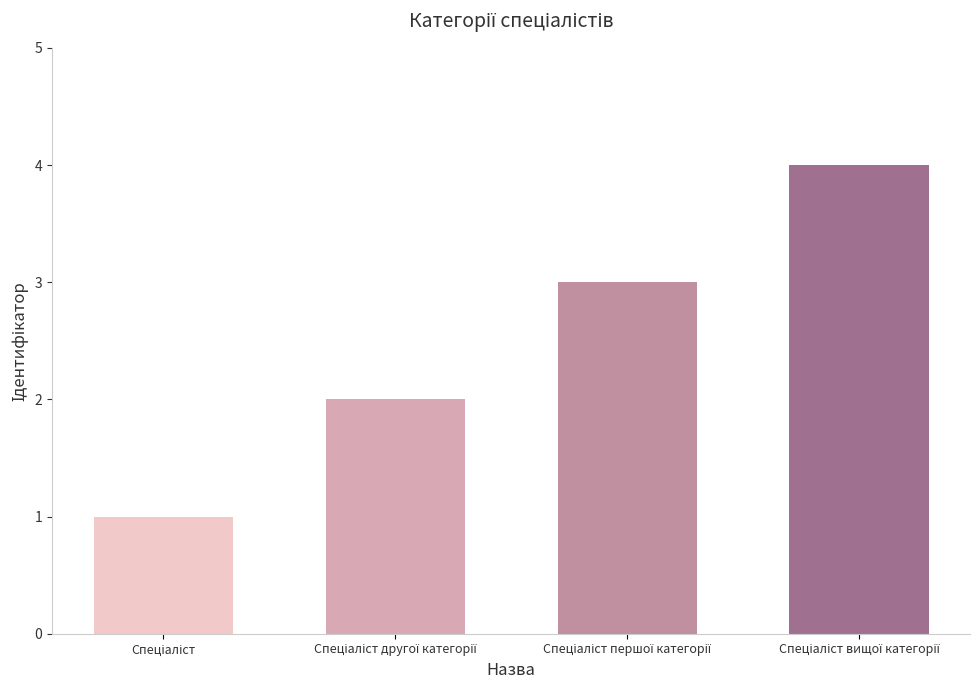

What is the value of the 1st bar from the left?

1